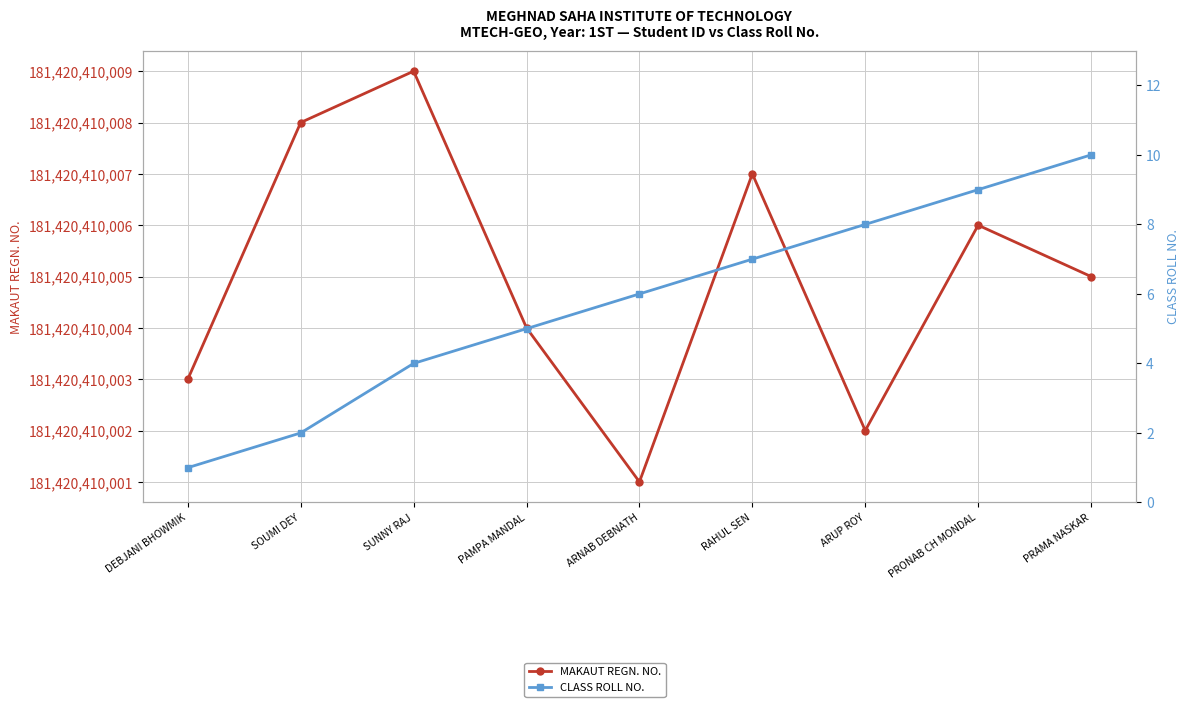

What are all the series names shown in the legend?

MAKAUT REGN. NO., CLASS ROLL NO.